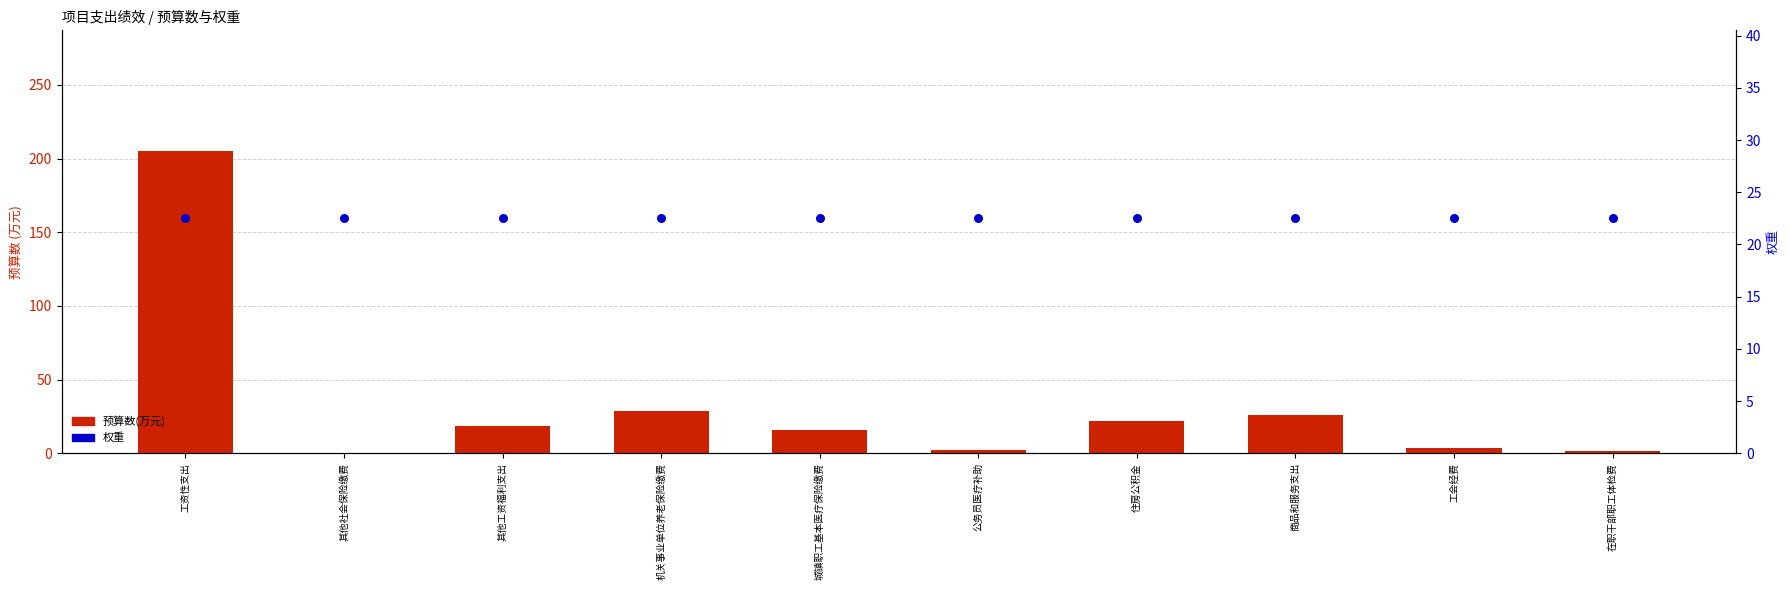

What are all the series names shown in the legend?

预算数(万元), 权重